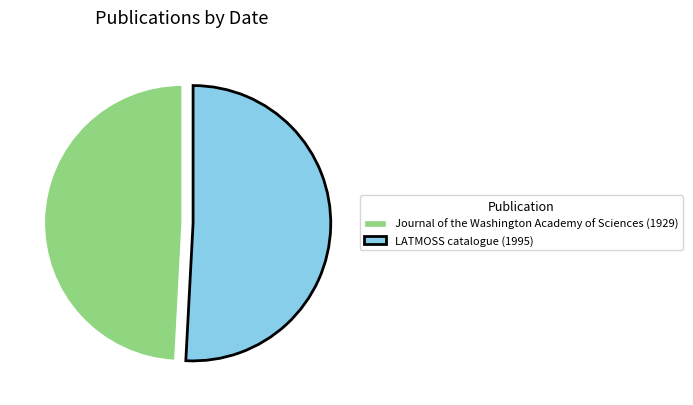

Which has a higher value, Journal of the Washington Academy of Sciences (1929) or LATMOSS catalogue (1995)?

LATMOSS catalogue (1995)